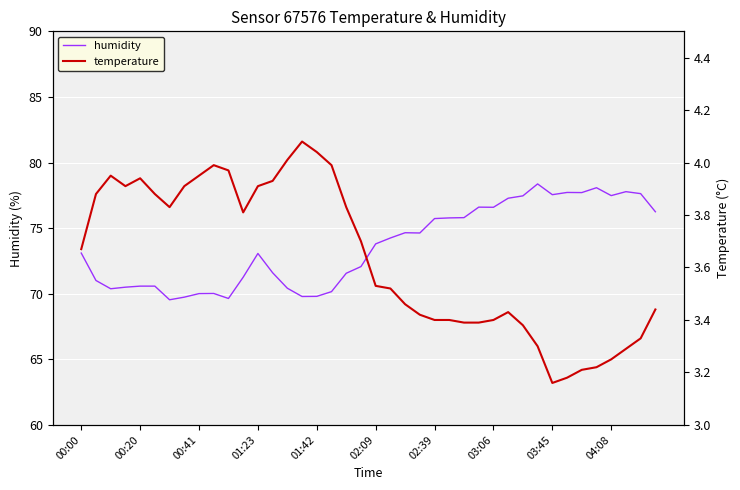

True or false: humidity and temperature intersect in this chart.

False